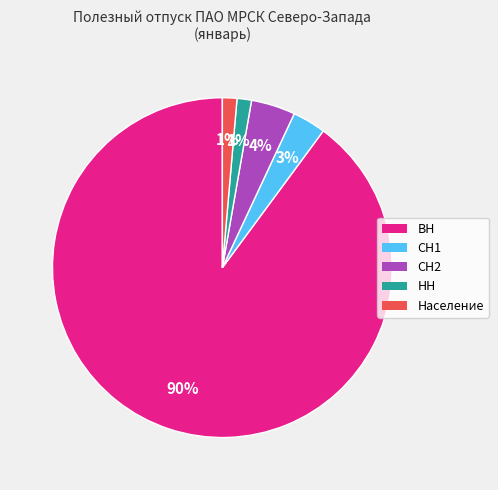

To the nearest percent, what is the average slice percentage?

20%